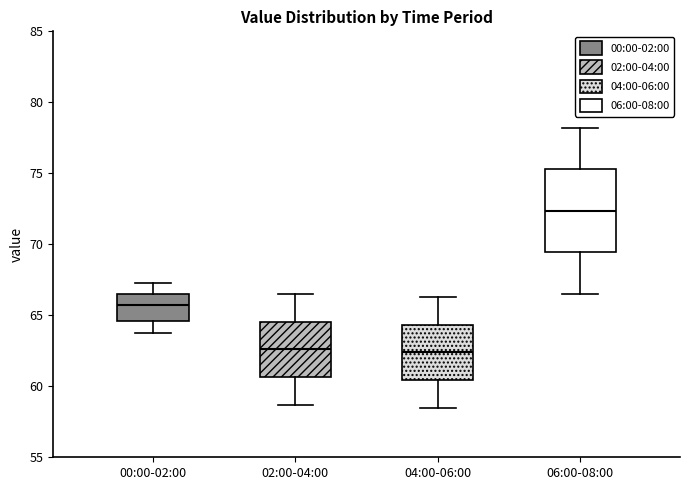

Reading left to right, transcribe this box plot: for each box, give where its median line is, the range the box spans, and where its two whiskers end, as read against the y-axis. The values are not printed on the chart, so give them approximately, as read against the axis.

00:00-02:00: median 65.5, box 64.5 to 66.5, whiskers 63.5 to 67.5
02:00-04:00: median 62.5, box 60.5 to 64.5, whiskers 58.5 to 66.5
04:00-06:00: median 62.5, box 60.5 to 64.5, whiskers 58.5 to 66.5
06:00-08:00: median 72.5, box 69.5 to 75.5, whiskers 66.5 to 78.0